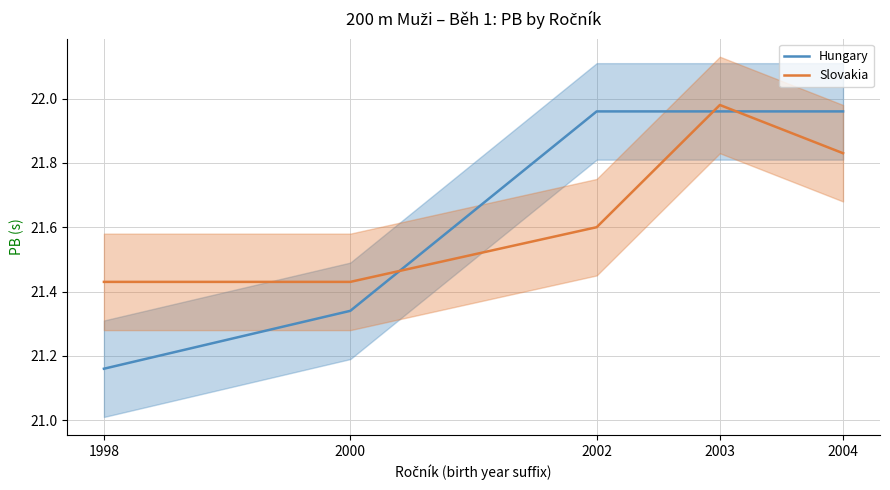

List the series in order of their overall mean, lowest first.

Slovakia, Hungary